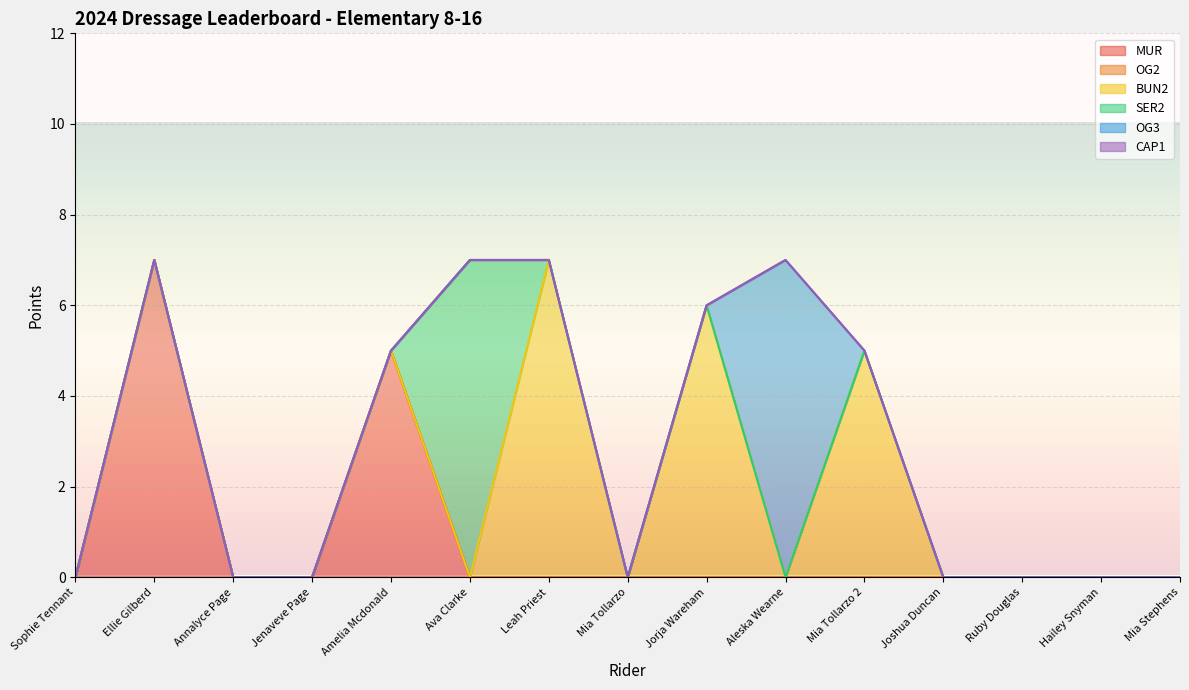

True or false: OG3 has more than 1 points higher than both neighbors.

False